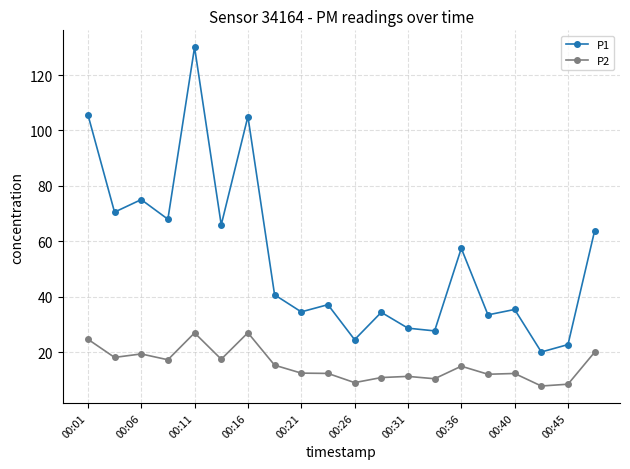

True or false: P2 has more than 0 points higher than both neighbors.

True